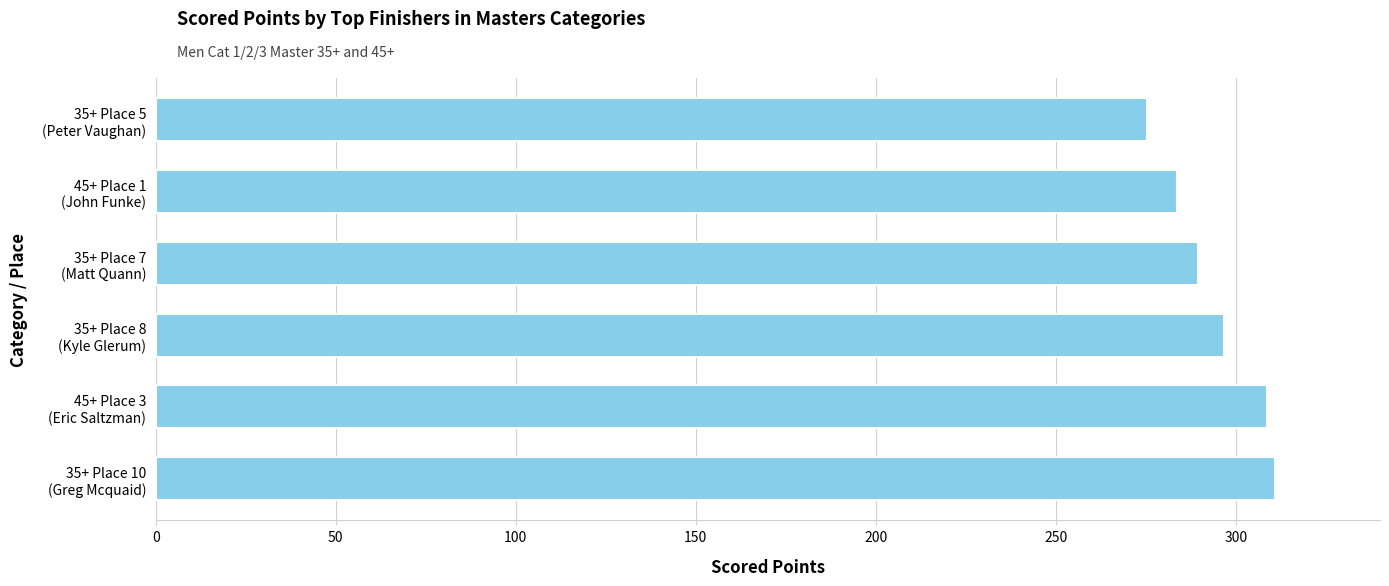

What is the sum of all values?

1764.7